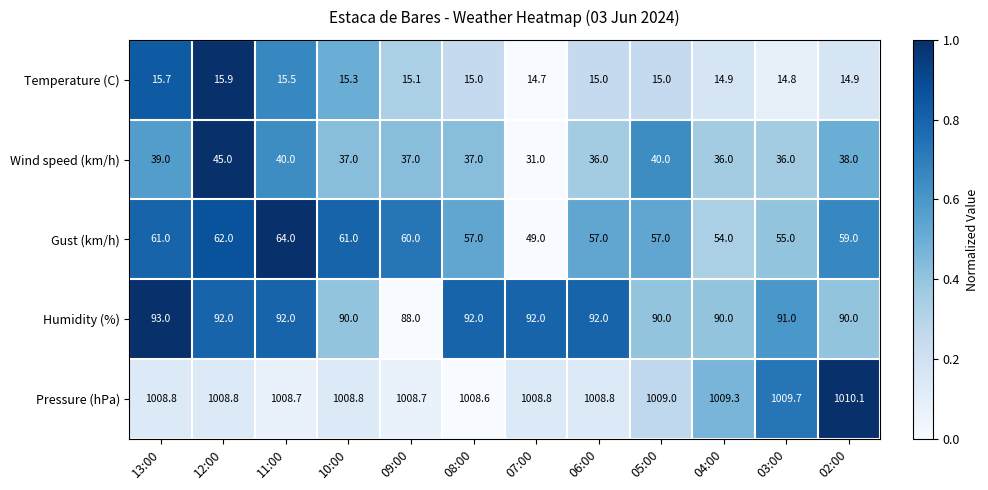

Which series has the widest spread of values?

Gust (km/h)